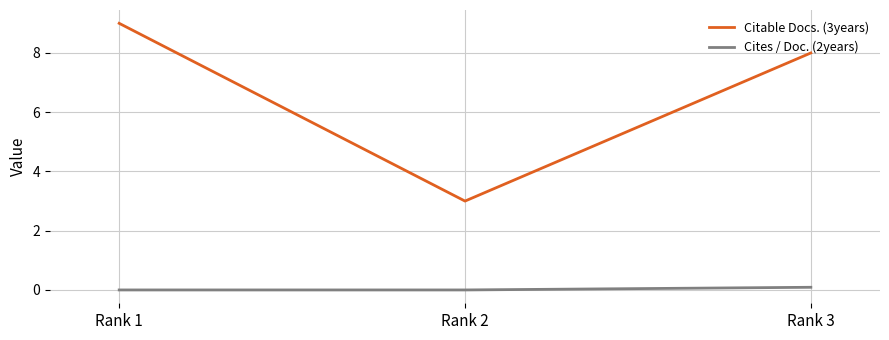

Between Rank 1 and Rank 2, which series saw the biggest shift?

Citable Docs. (3years)